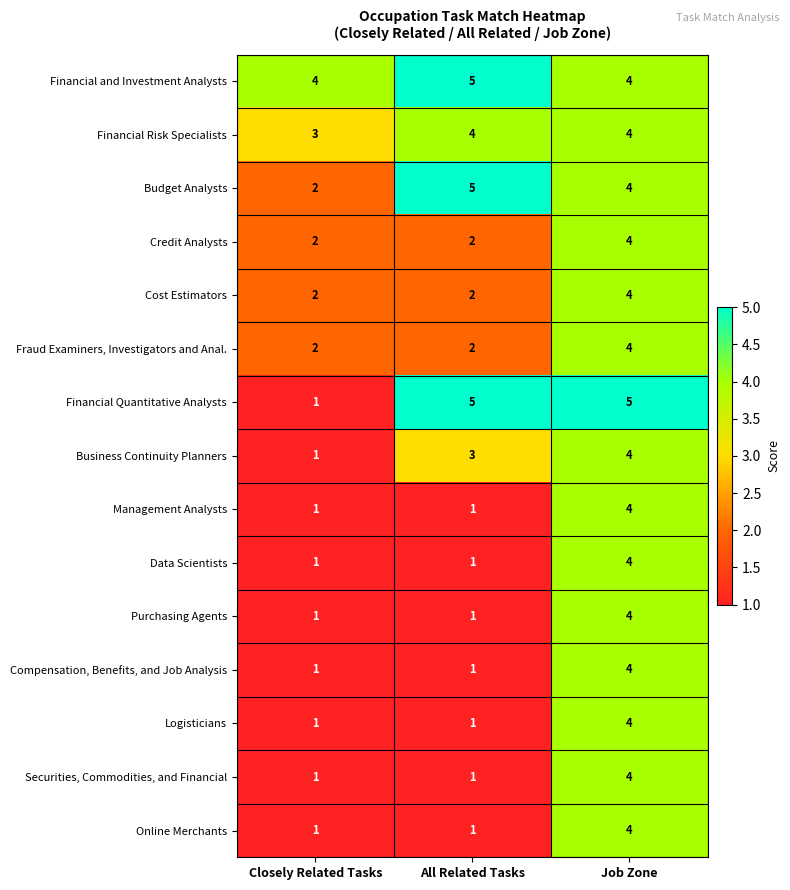

What is the spread (max minus min) of values at Job Zone?

1